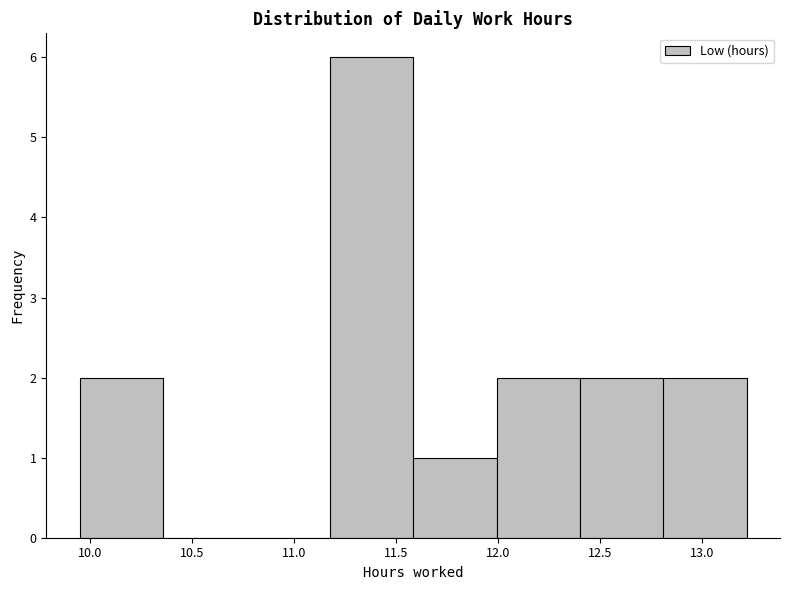

Which range on the x-axis has the tallest bar?

11.20 to 11.60